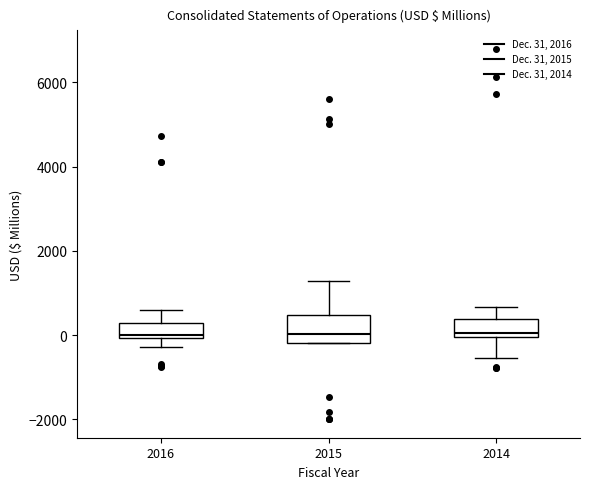

Which box is the tallest, from its lower edge to its upper edge?

2015